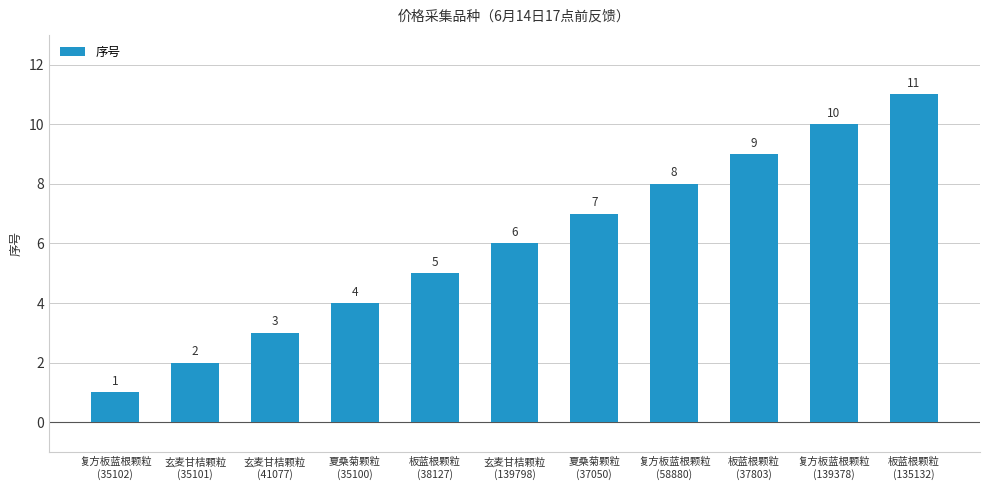

What is the difference between the maximum and second lowest values?

9